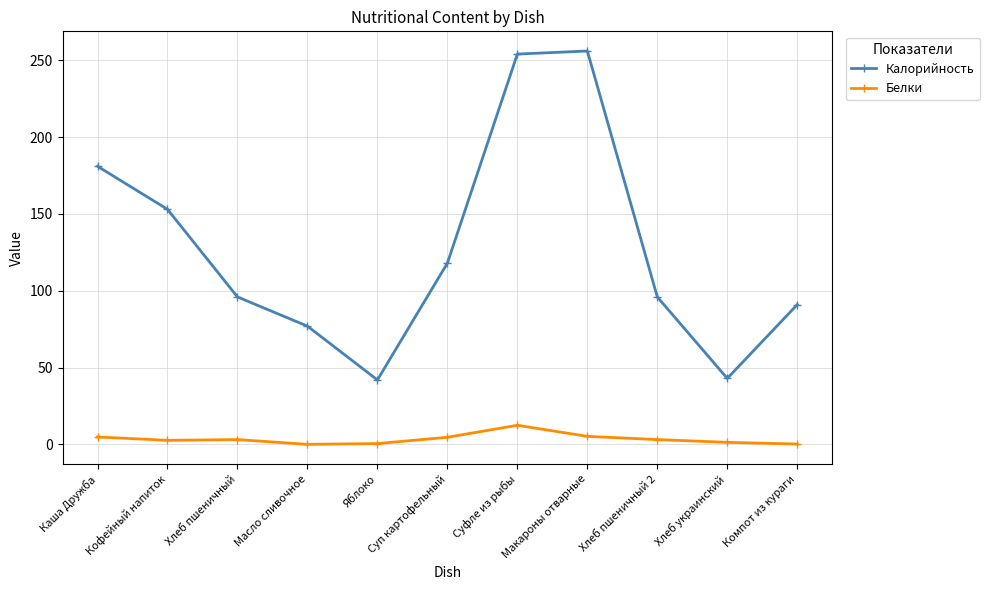

What is the difference between the second highest and minimum values in the Белки series?

5.2